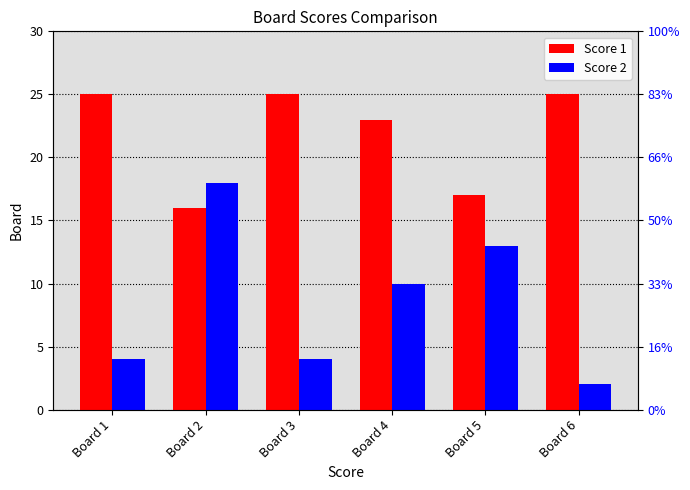

What is the sum of all Score 2 values?

51